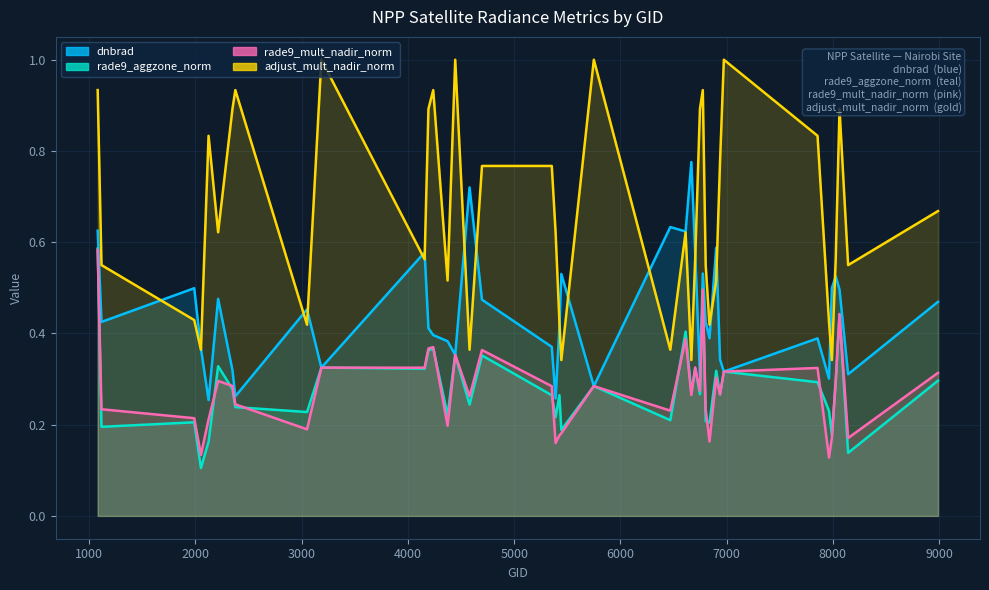

In dnbrad, how many points are higher than both neighbors (excluding endpoints)?

12